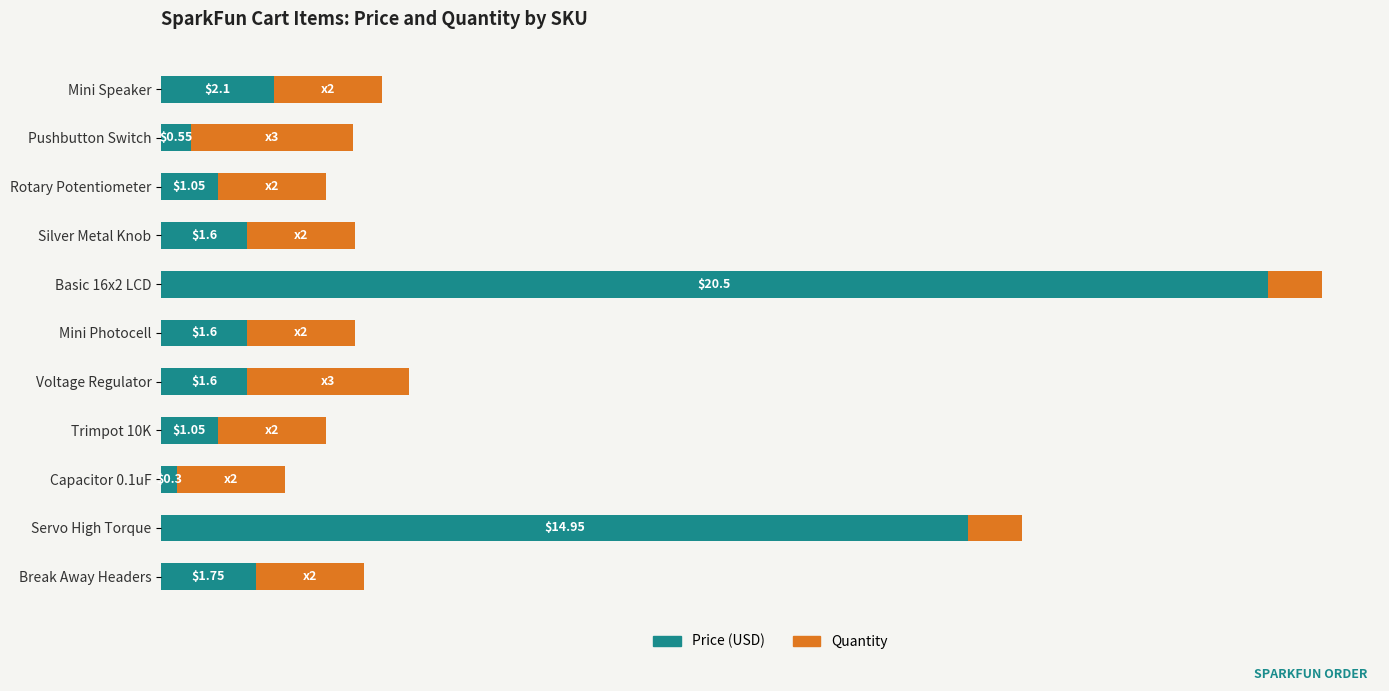

At which category is the sum across all series the highest?

Basic 16x2 LCD